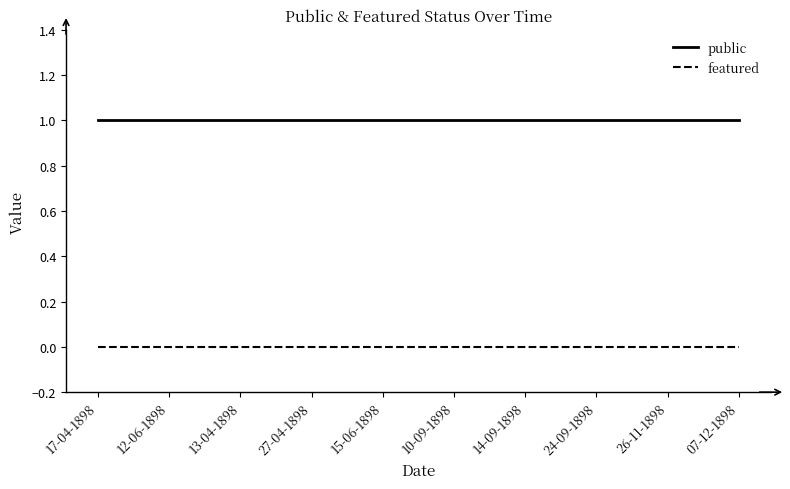

Reading right to left, transcribe all the data shown in this chart.

public: 1	1	1	1	1	1	1	1	1	1
featured: 0	0	0	0	0	0	0	0	0	0